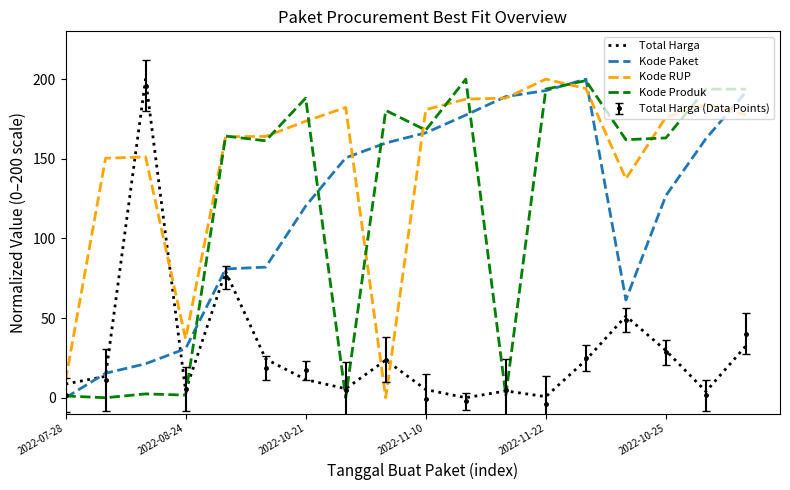

What are all the series names shown in the legend?

Total Harga, Kode Paket, Kode RUP, Kode Produk, Total Harga (Data Points)